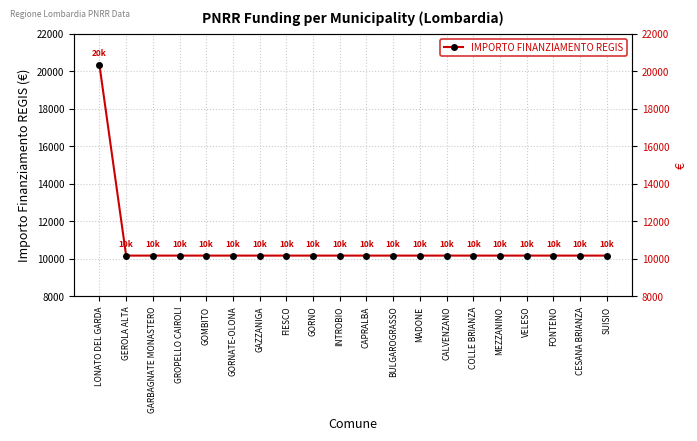

Reading right to left, transcribe all the data shown in this chart.

10172	10172	10172	10172	10172	10172	10172	10172	10172	10172	10172	10172	10172	10172	10172	10172	10172	10172	10172	20344